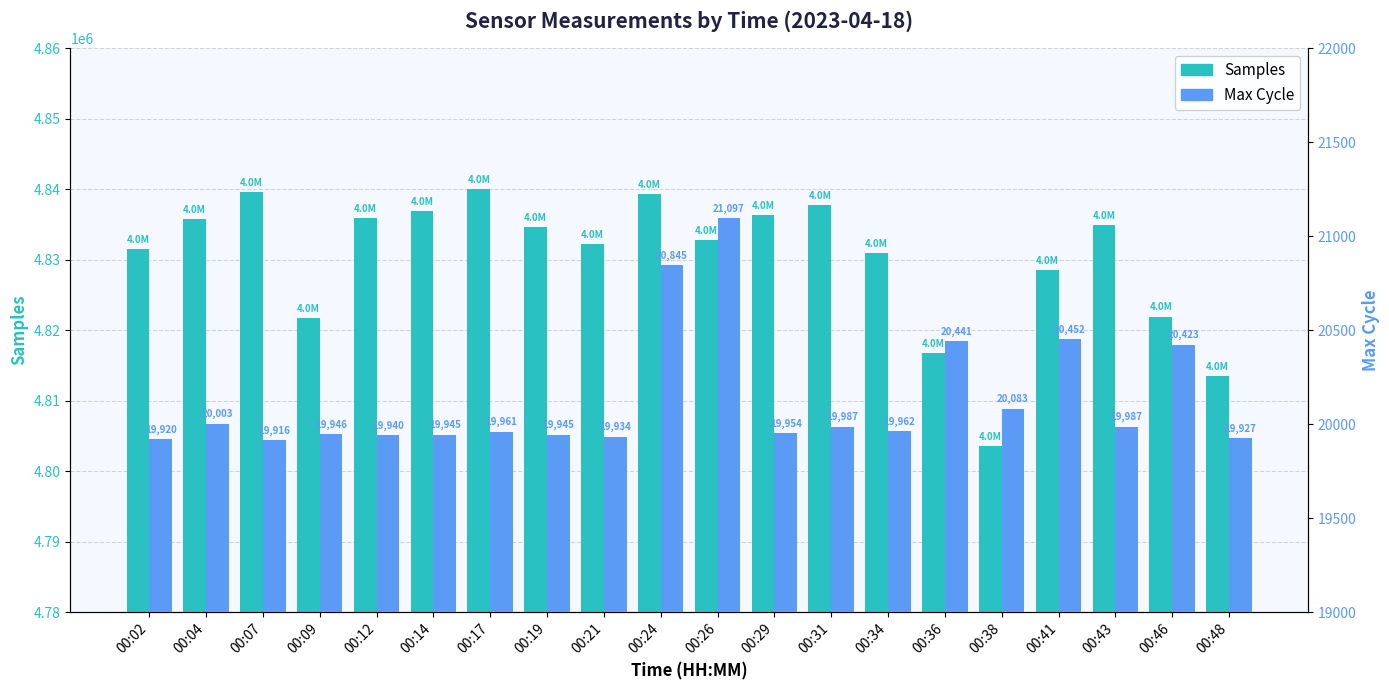

The Max_cycle series shows 34097 at 00:02. True or false?

False